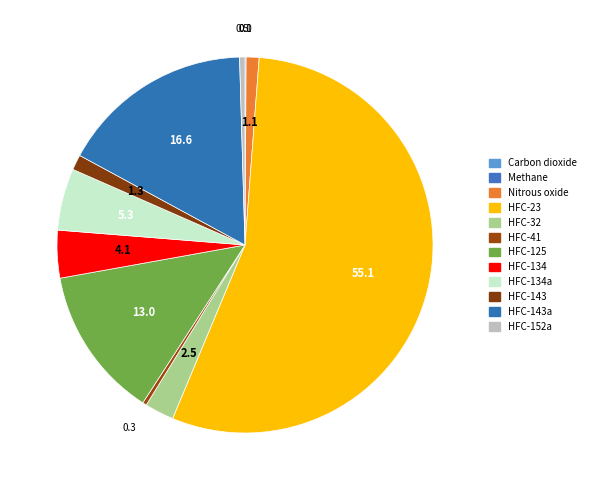

Rank the categories by value from highest to lowest.

HFC-23, HFC-143a, HFC-125, HFC-134a, HFC-134, HFC-32, HFC-143, Nitrous oxide, HFC-152a, HFC-41, Methane, Carbon dioxide